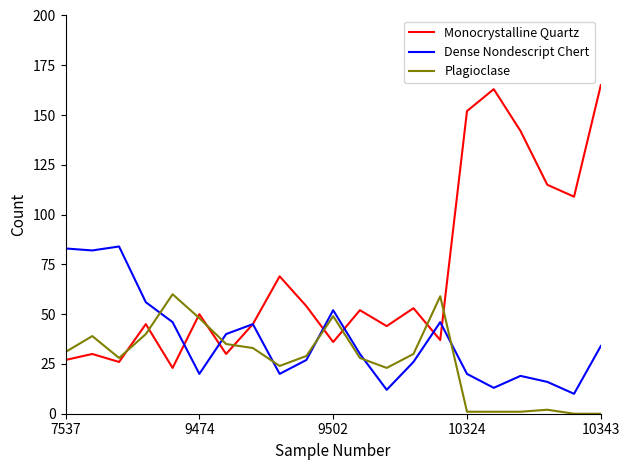

At how many categories does at least one series exceed 158?

2